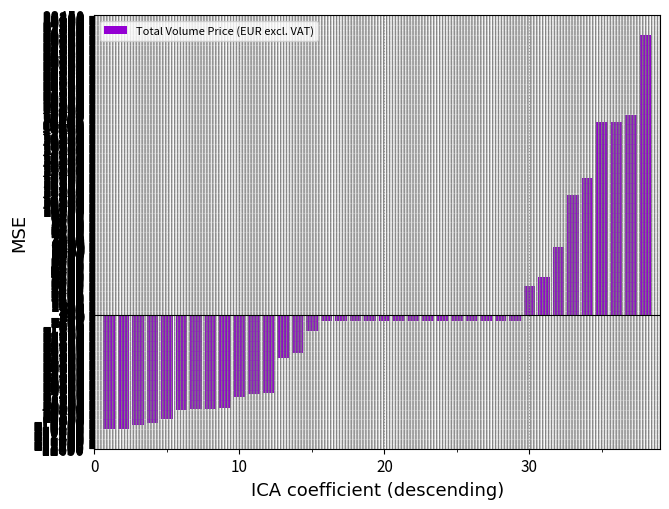

What is the difference between the maximum and minimum values?

37390.0